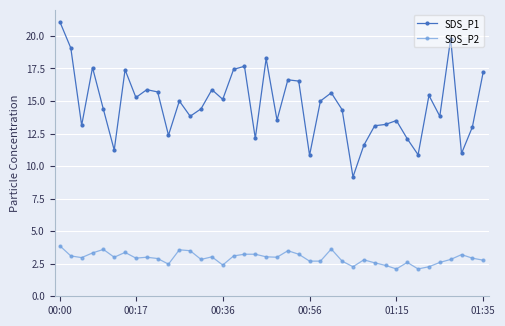

List the series in order of their overall mean, highest first.

SDS_P1, SDS_P2